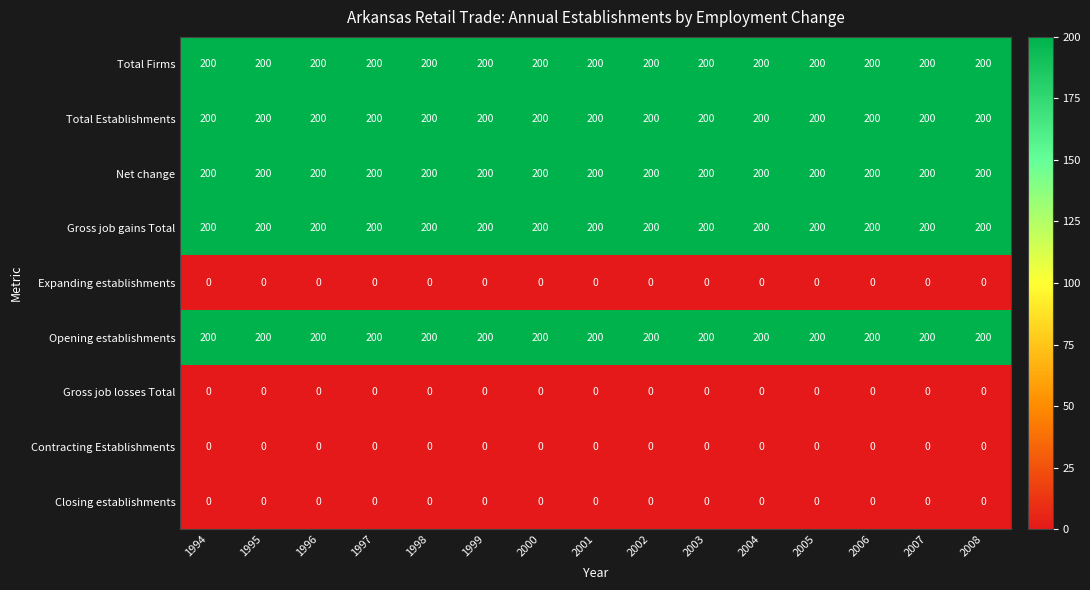

What is the spread (max minus min) of values at 2000?

200